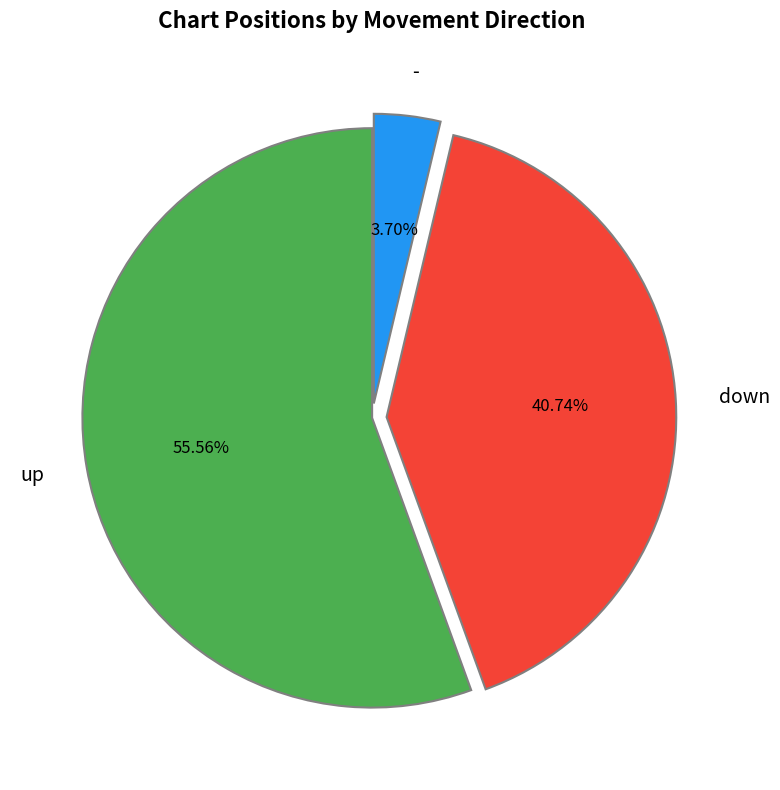

Which category has the biggest portion of the pie?

up